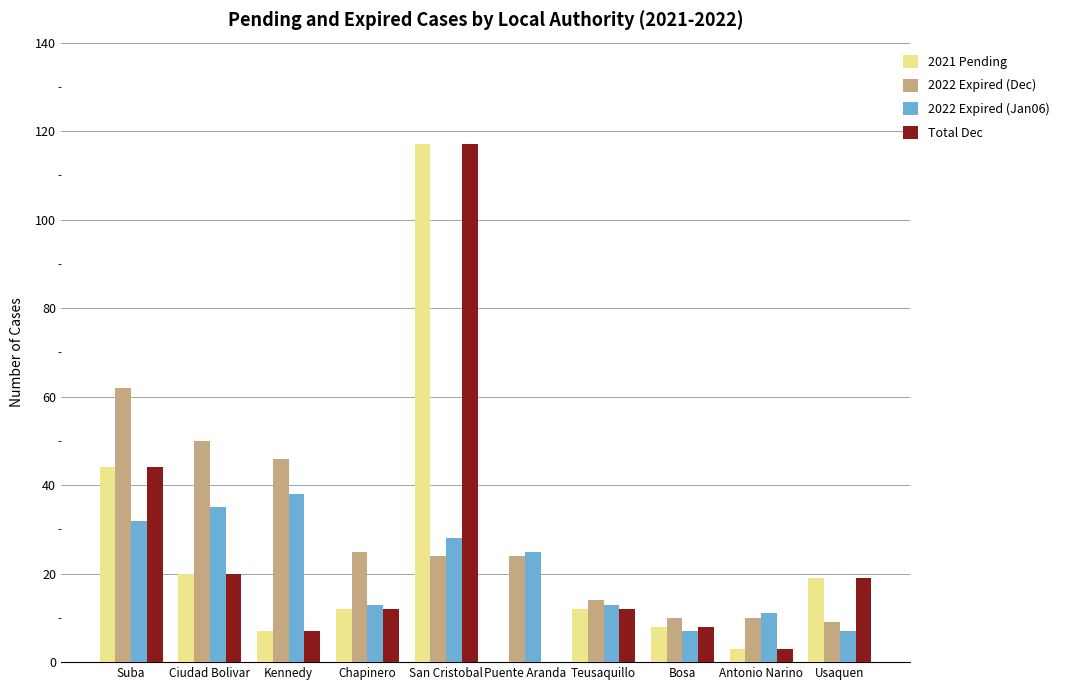

Which category has the highest value in the Total Dec series?

San Cristobal